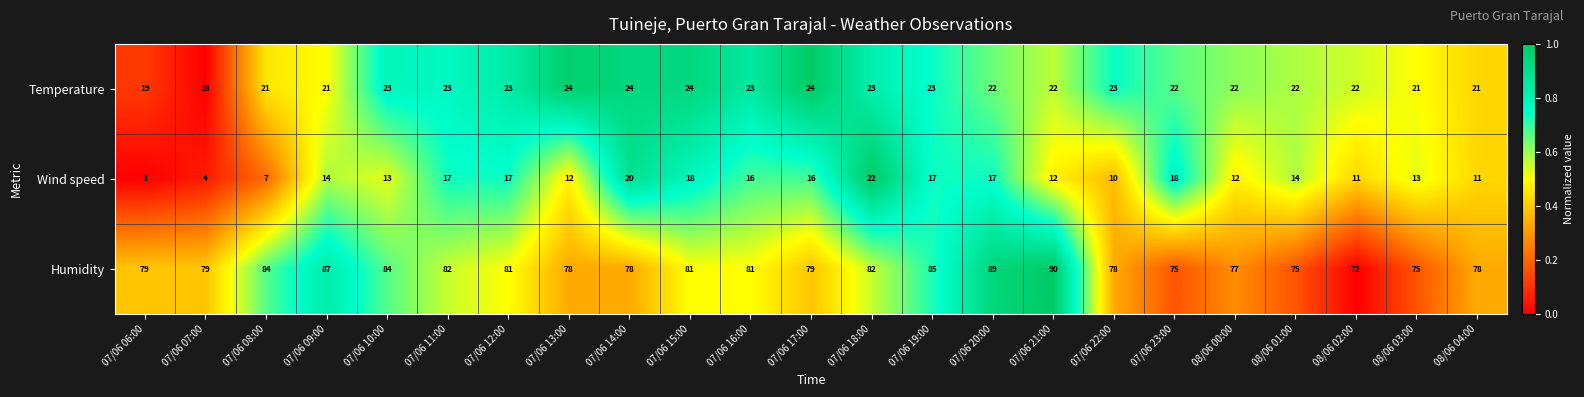

What is the difference between the Humidity values at 08/06 03:00 and 07/06 07:00?

4